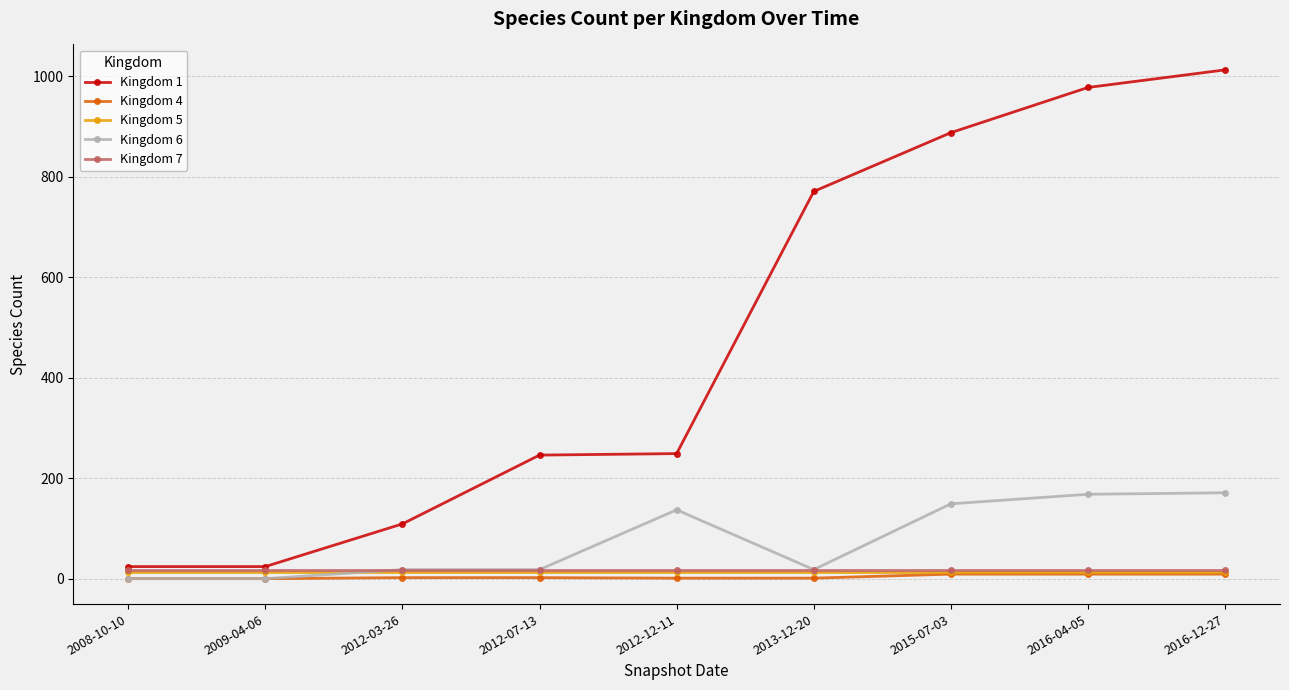

What is the label of the 1st point from the left?

2008-10-10